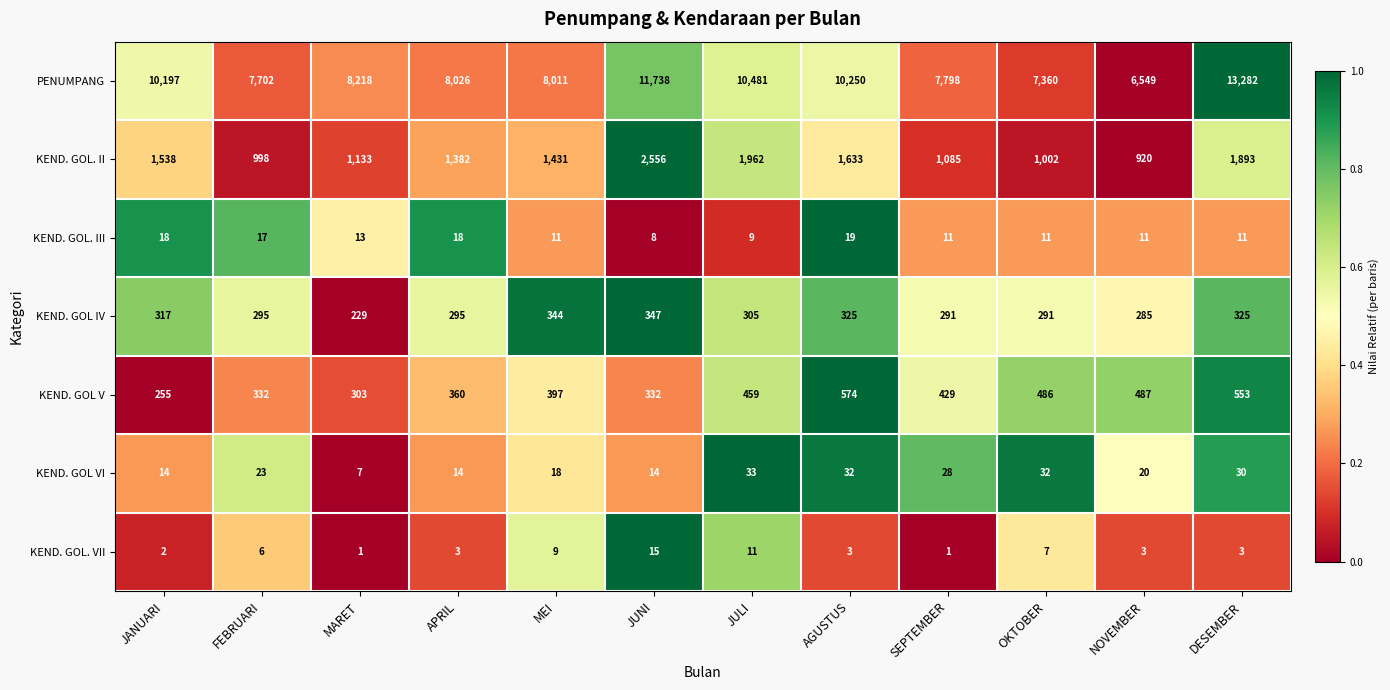

True or false: KEND. GOL. II has a value of 410 at SEPTEMBER.

False